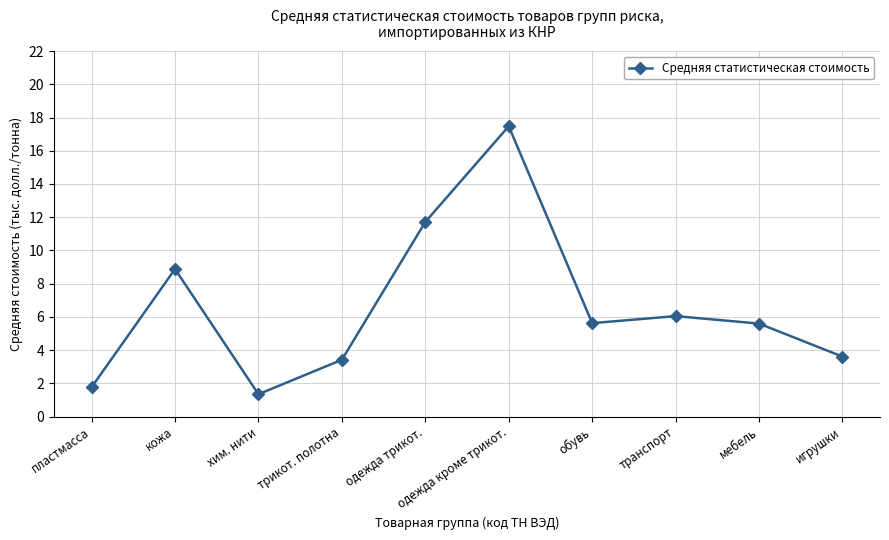

What is the difference between the values at трикот. полотна and транспорт?

2.6